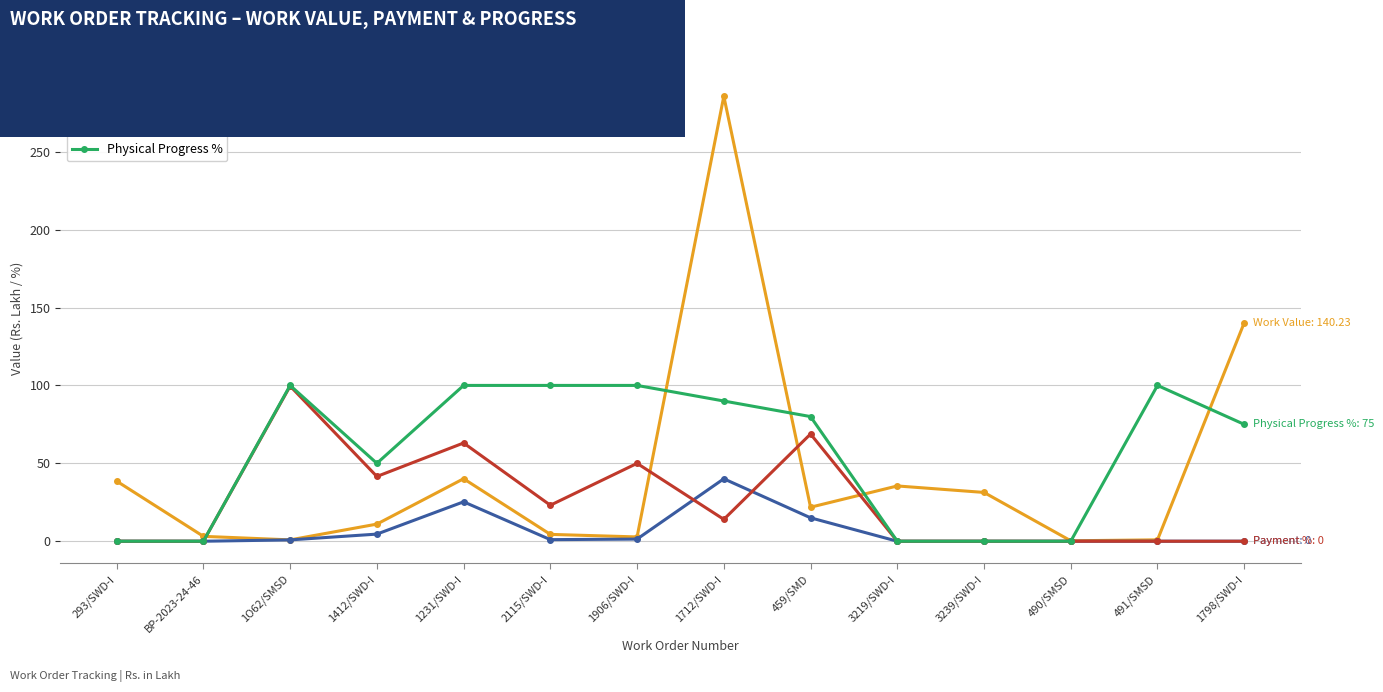

At which category is the sum across all series the highest?

1712/SWD-I